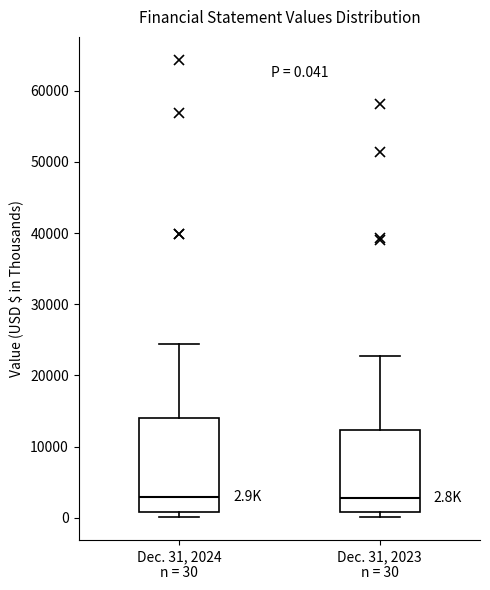

Which box is the tallest, from its lower edge to its upper edge?

Dec. 31, 2024 n = 30